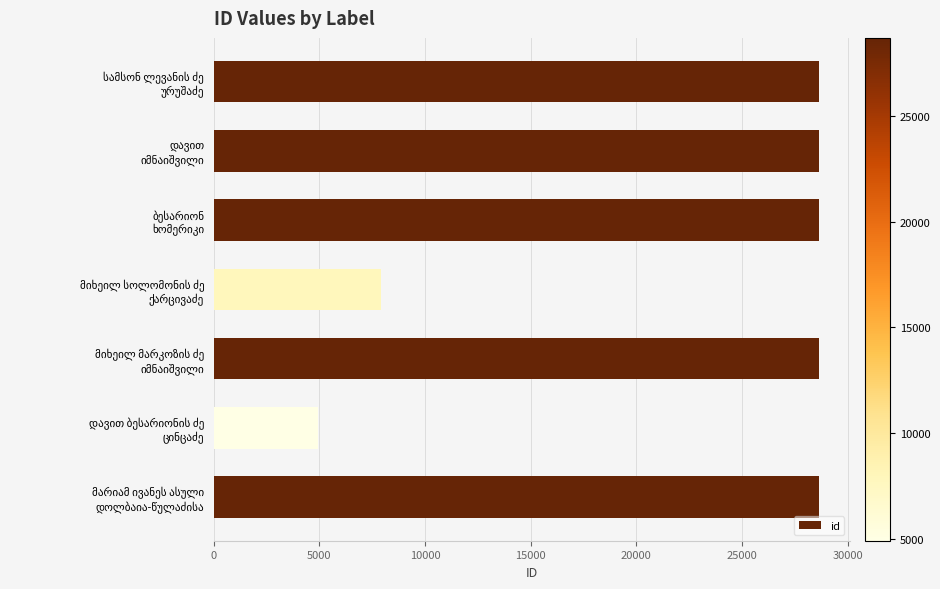

What is the value of the 1st bar from the top?

28671